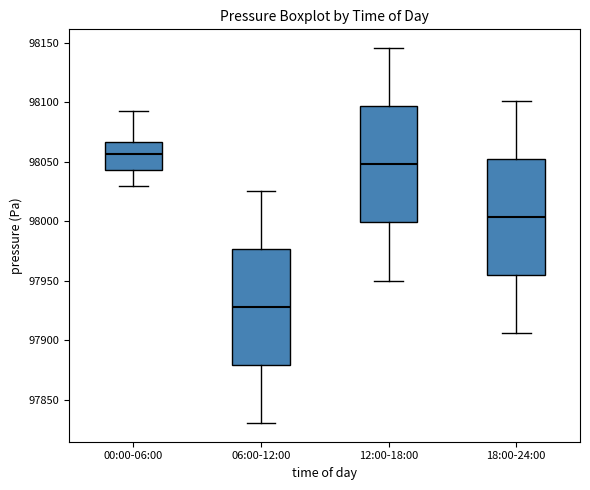

Which box has the highest median line?

00:00-06:00